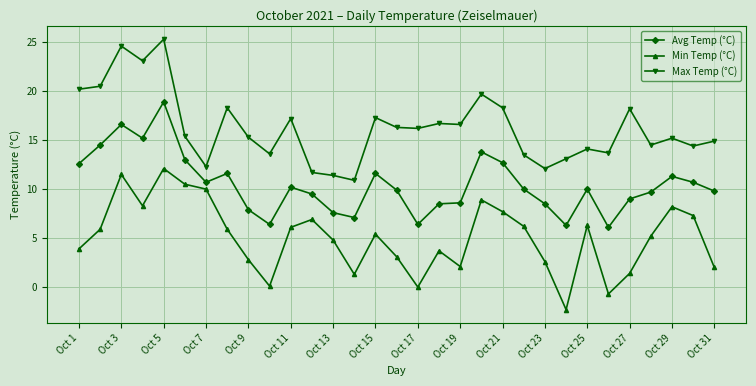

What is the value of the Min Temp (°C) point at the 11th from the left?

6.1